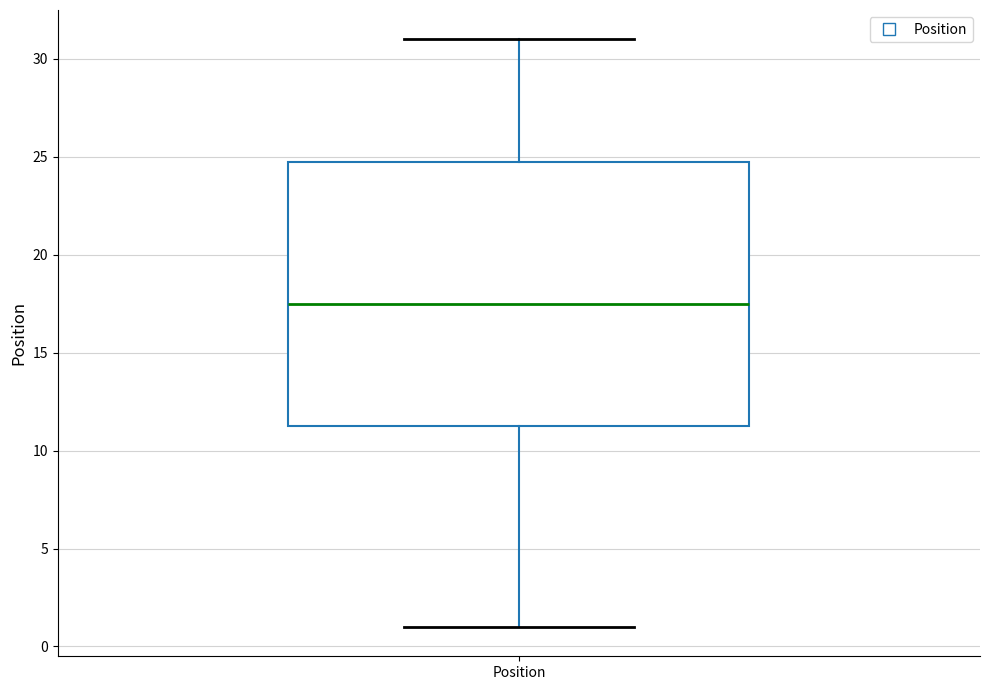

Where is the upper edge of the box for Position on the y-axis? The values are not printed on the chart, so give them approximately, as read against the axis.

25.0